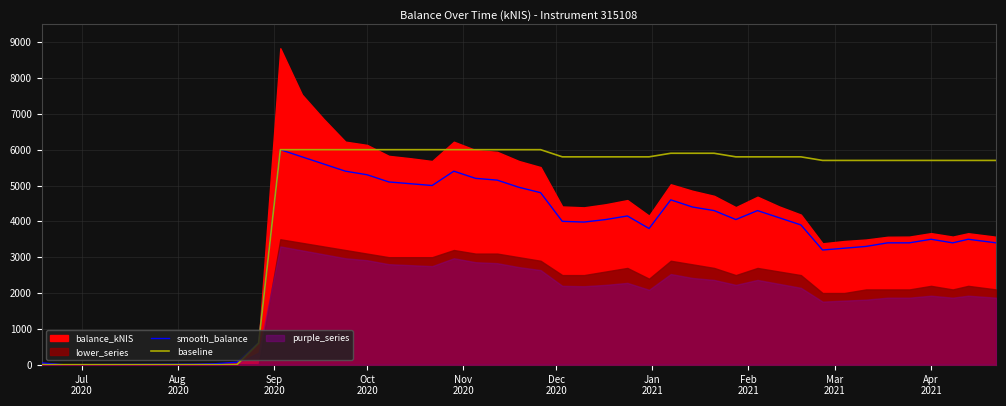

What is the highest value of the baseline series?

6000.0